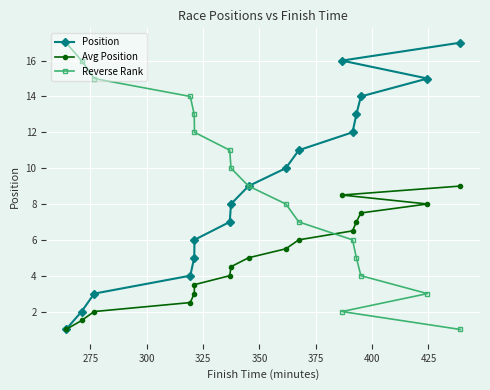

What is the difference between the maximum and minimum values in the Reverse Rank series?

16.0